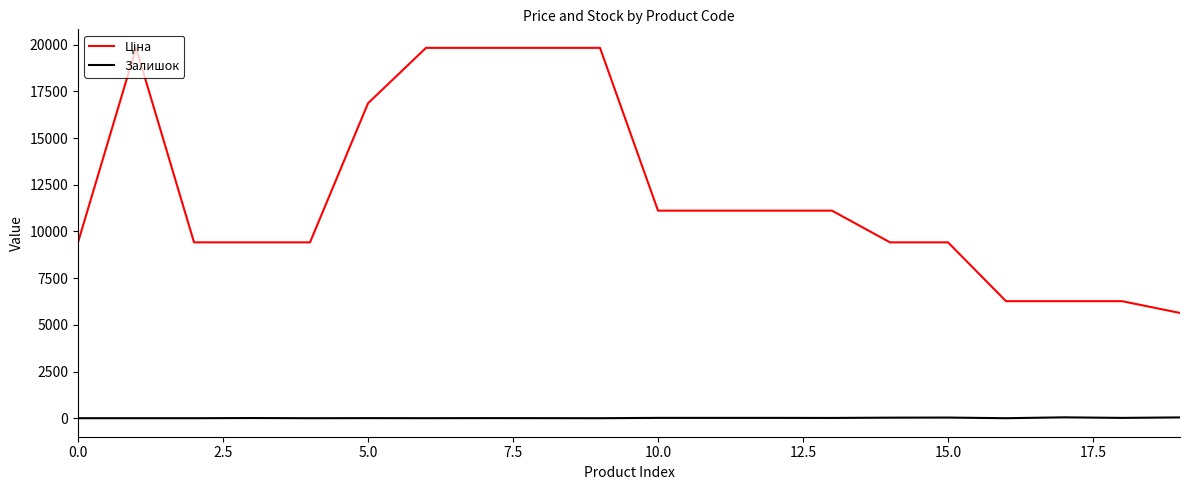

What is the difference between the second highest and minimum values in the Залишок series?

42.0